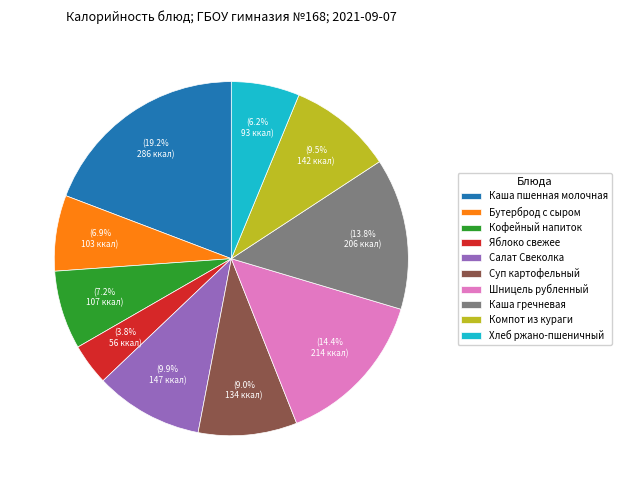

How many slices are in this pie chart?

10